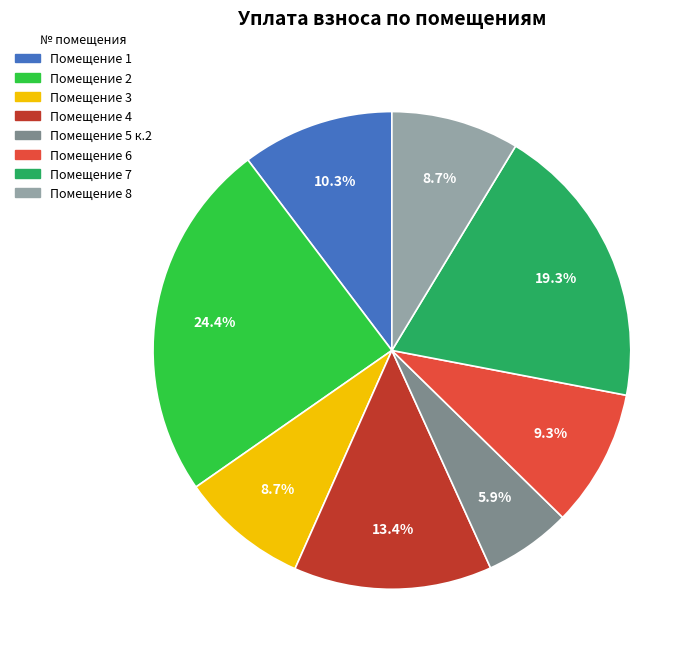

Is there any slice that represents more than half of the pie?

No